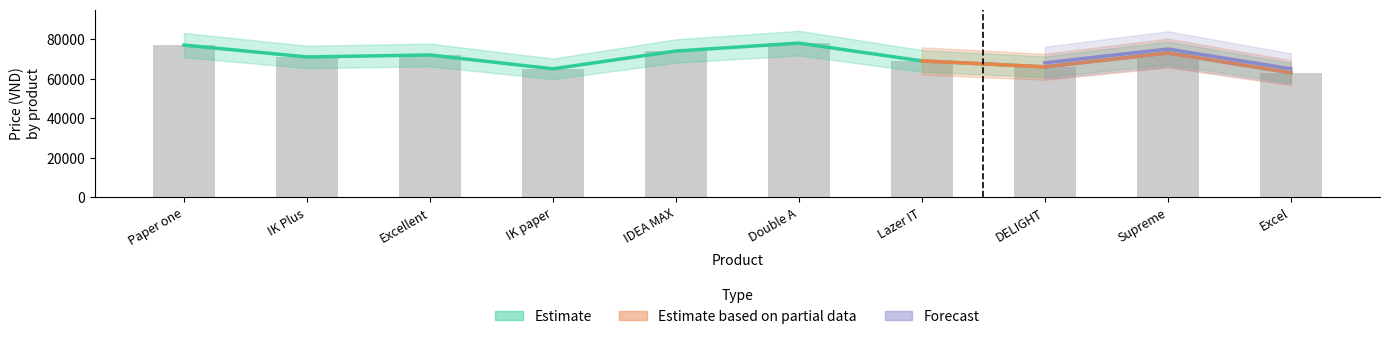

What is the sum of all Estimate values?

708000